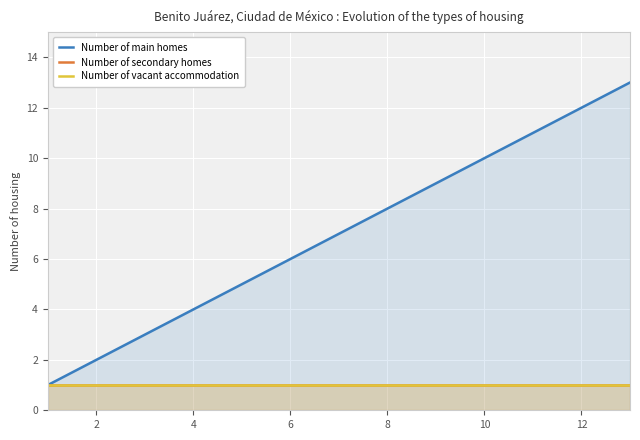

Does the chart display data point markers on the line(s)?

No